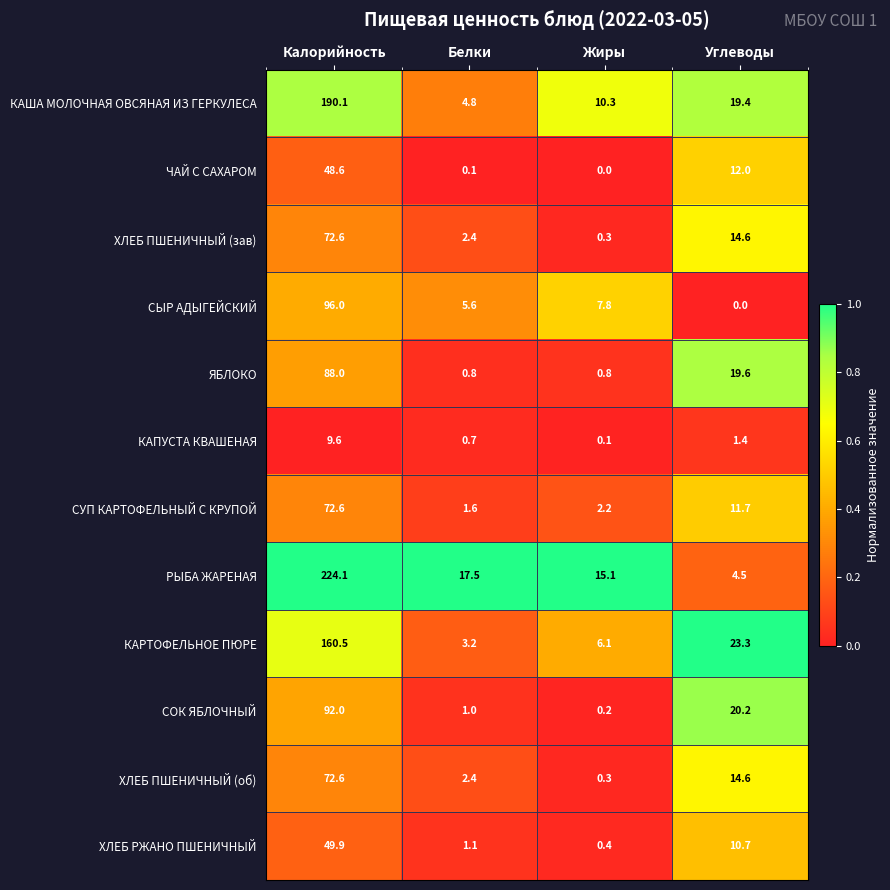

Is the value of СЫР АДЫГЕЙСКИЙ at Углеводы greater than the value of КАПУСТА КВАШЕНАЯ at Белки?

No